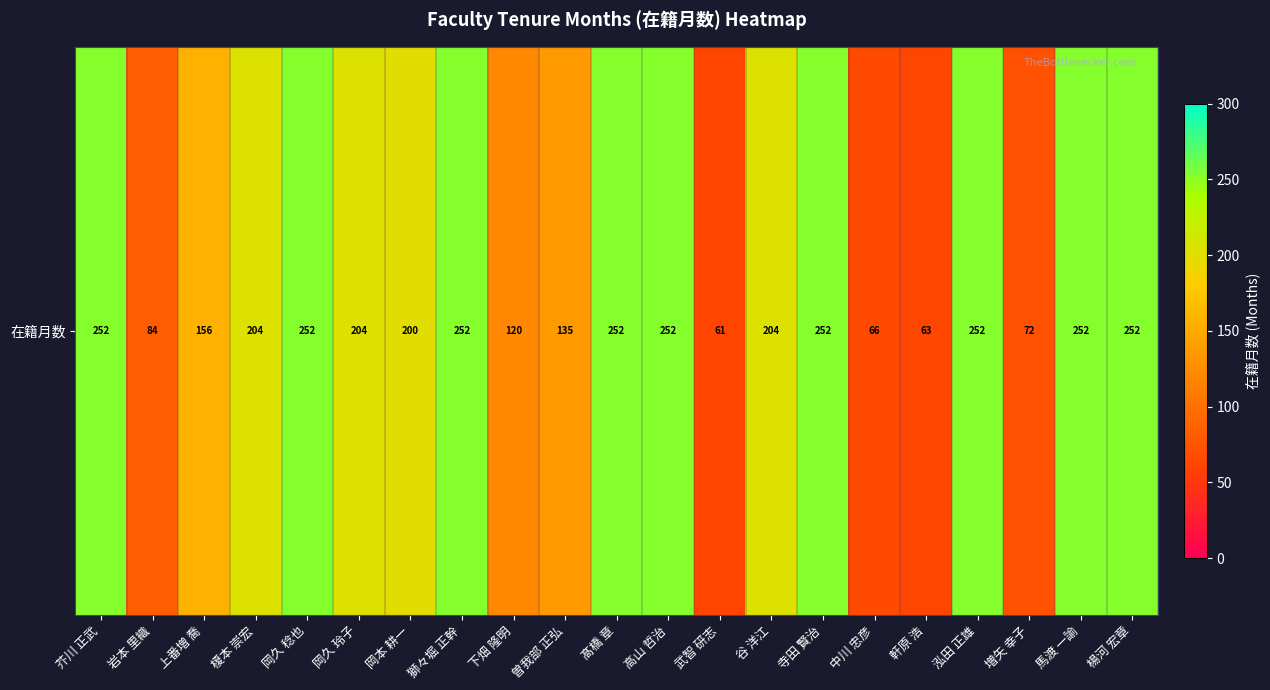

What is the greatest value displayed?

252